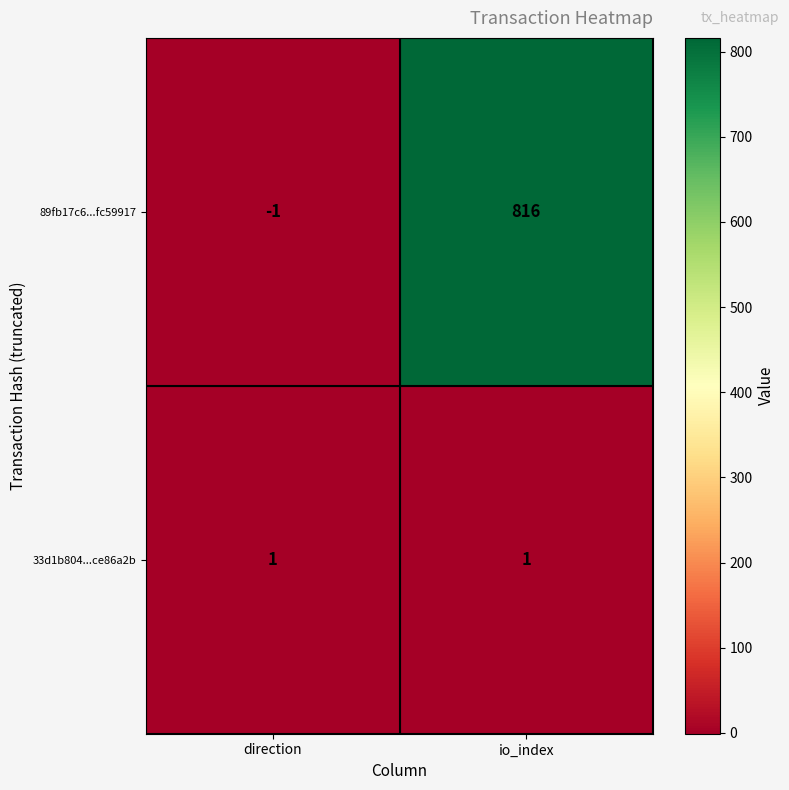

Is the value of 89fb17c6...fc59917 at io_index greater than the value of 33d1b804...ce86a2b at io_index?

Yes